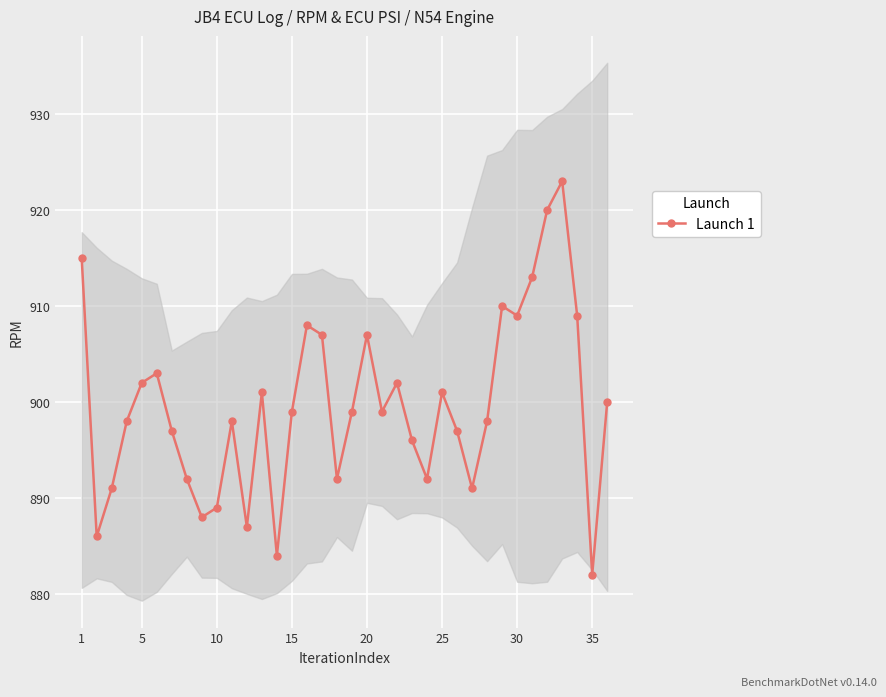

Reading left to right, extract all data points from this chart.

915	886	891	898	902	903	897	892	888	889	898	887	901	884	899	908	907	892	899	907	899	902	896	892	901	897	891	898	910	909	913	920	923	909	882	900